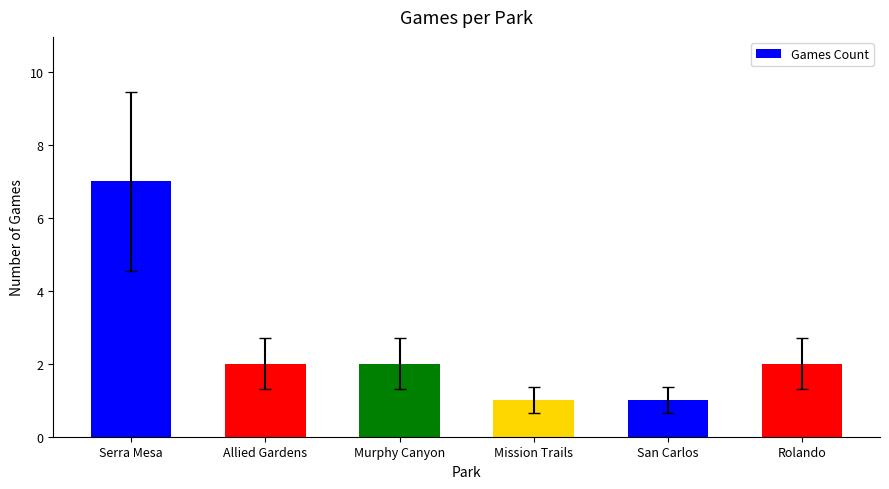

Reading left to right, list all the values displayed in this chart.

7	2	2	1	1	2